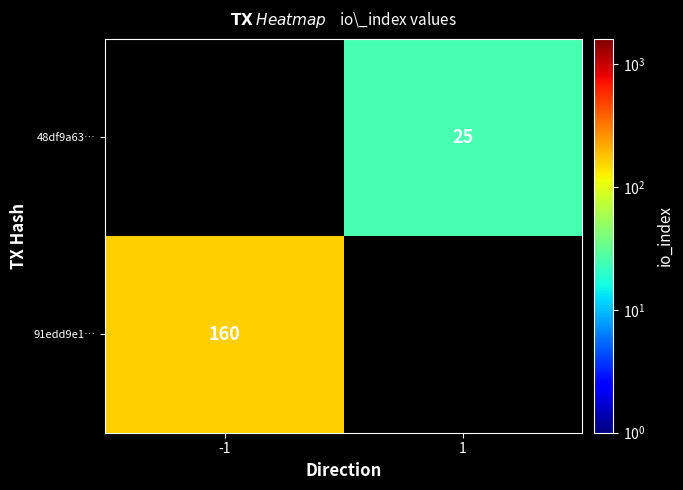

True or false: 91edd9e1… has a value of 160 at -1.

True